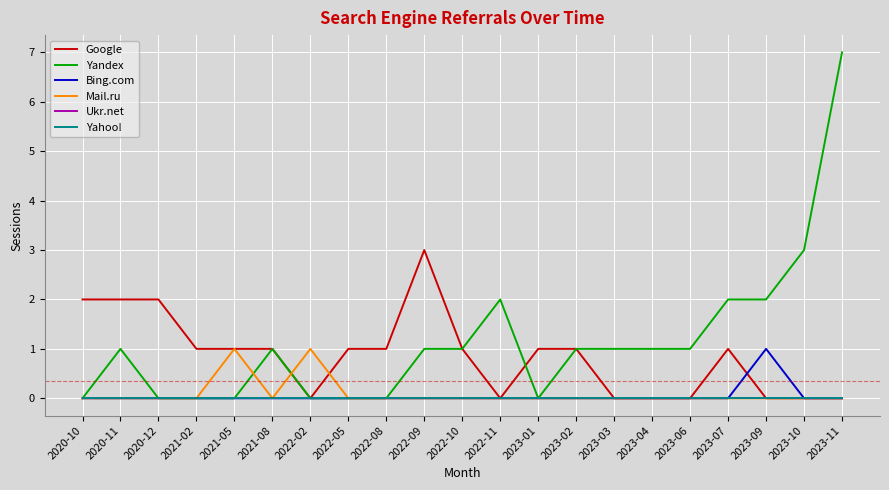

At which category does the chart reach its peak across all series?

2023-11